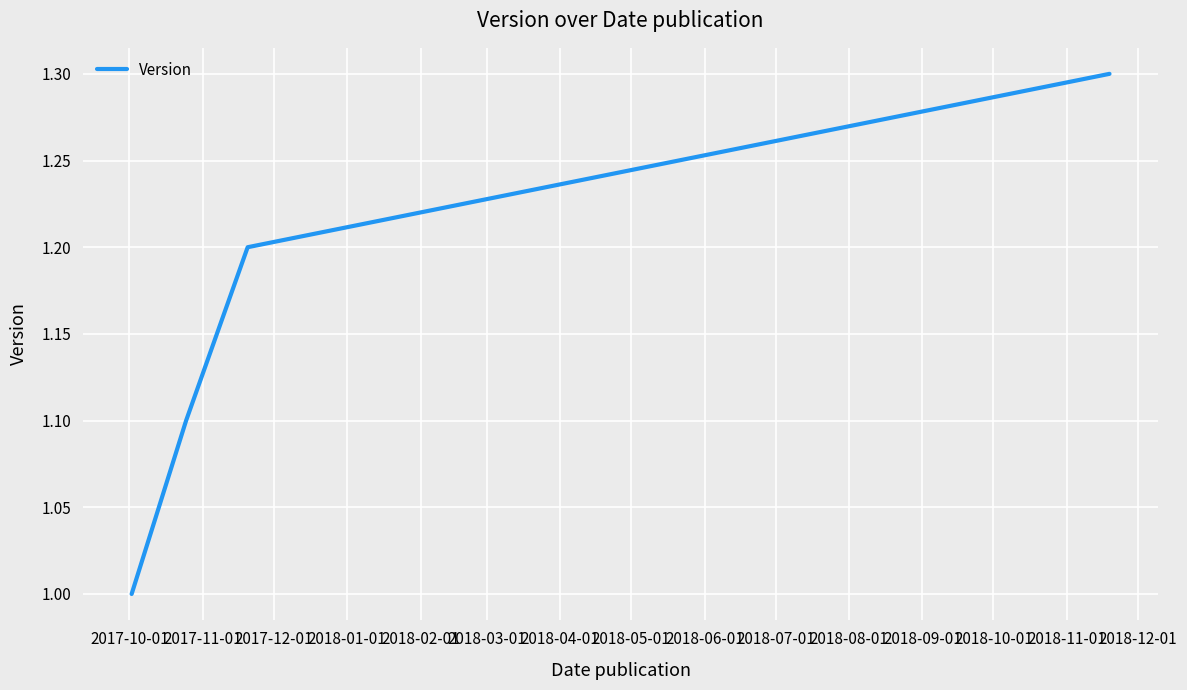

What is the minimum value shown in the chart?

1.0